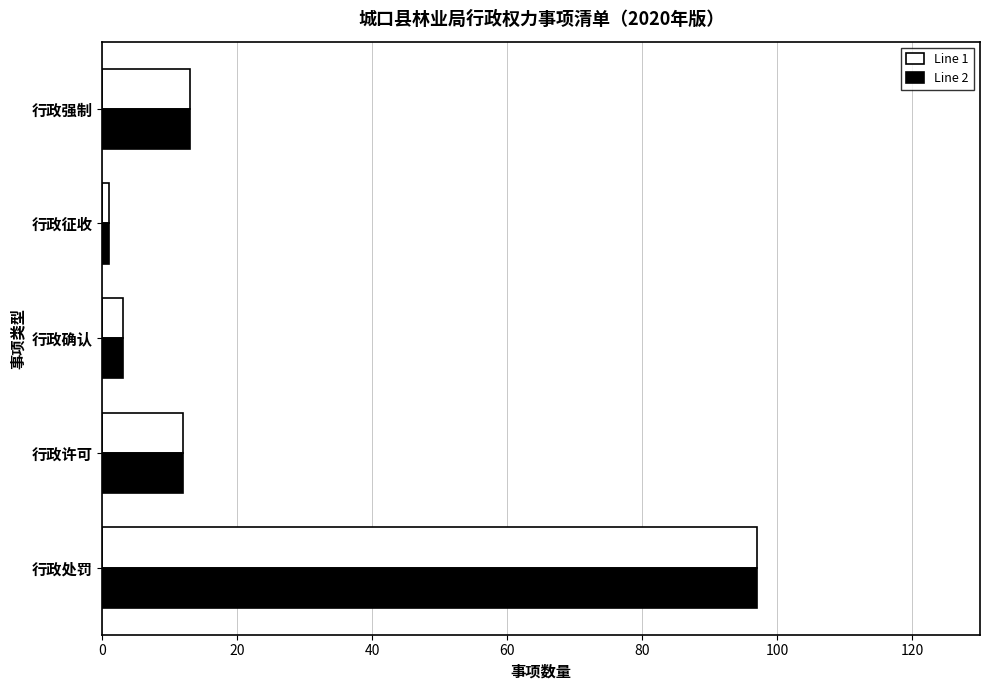

The value of Line 1 at 行政许可 is 12. True or false?

True